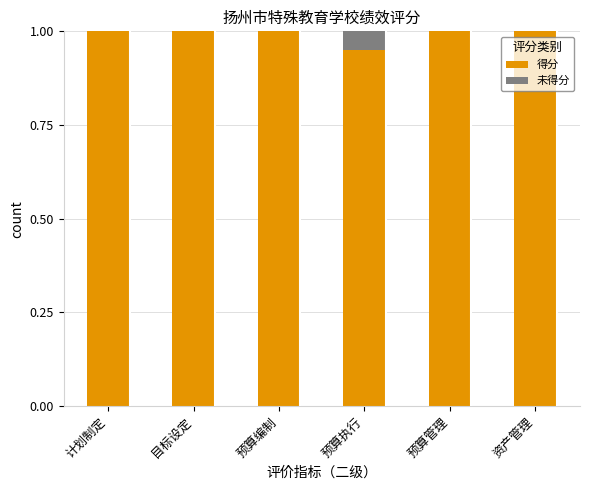

What is the sum of all 得分 values?

6.0